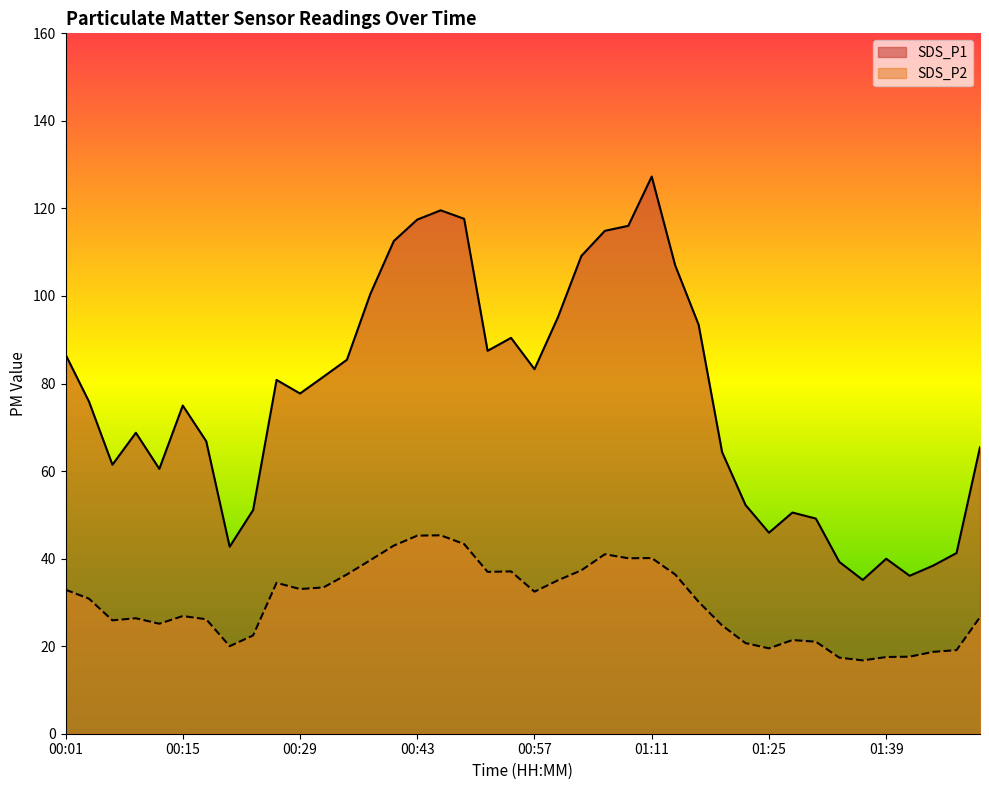

How many data points in SDS_P1 are less than 77?

20